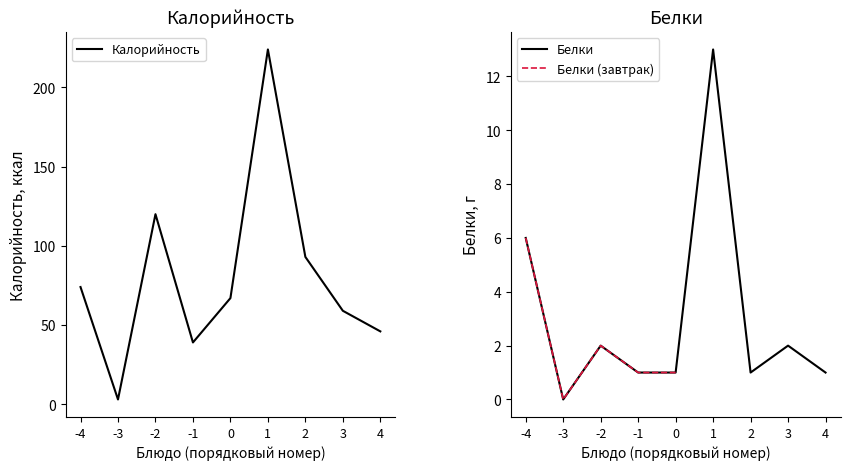

The Калорийность series shows 111 at 0. True or false?

False